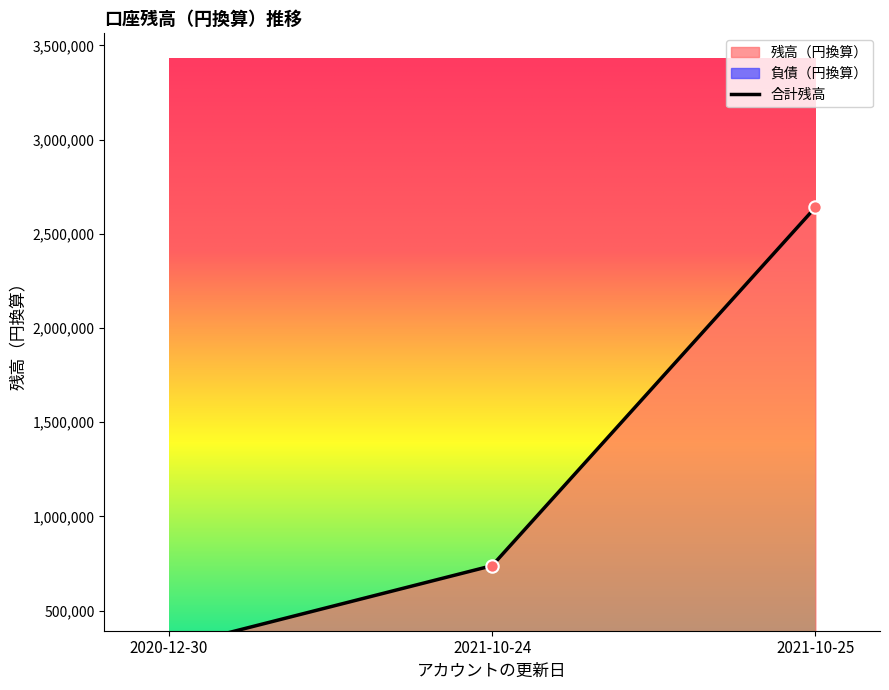

Between 2020-12-30 and 2021-10-24, which is larger?

2021-10-24